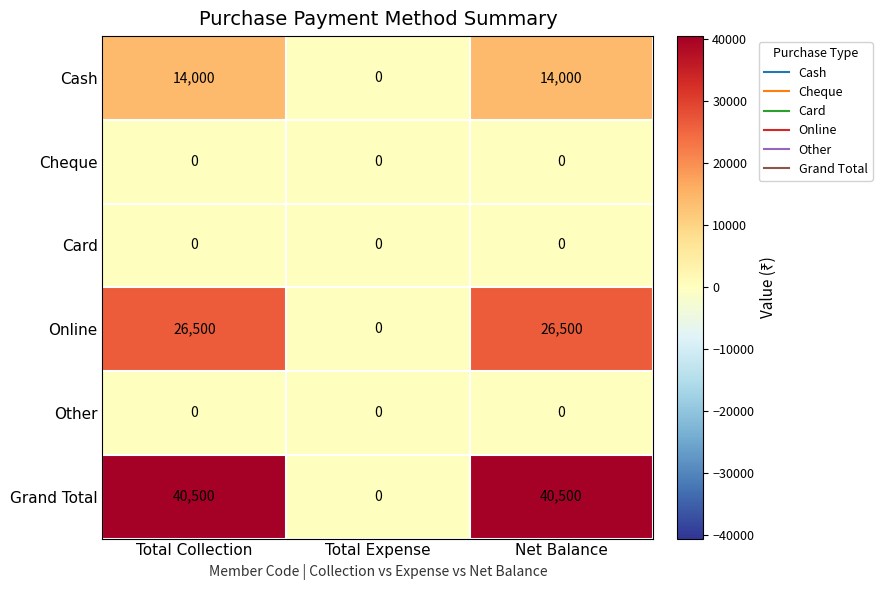

How many categories are shown in the chart?

3